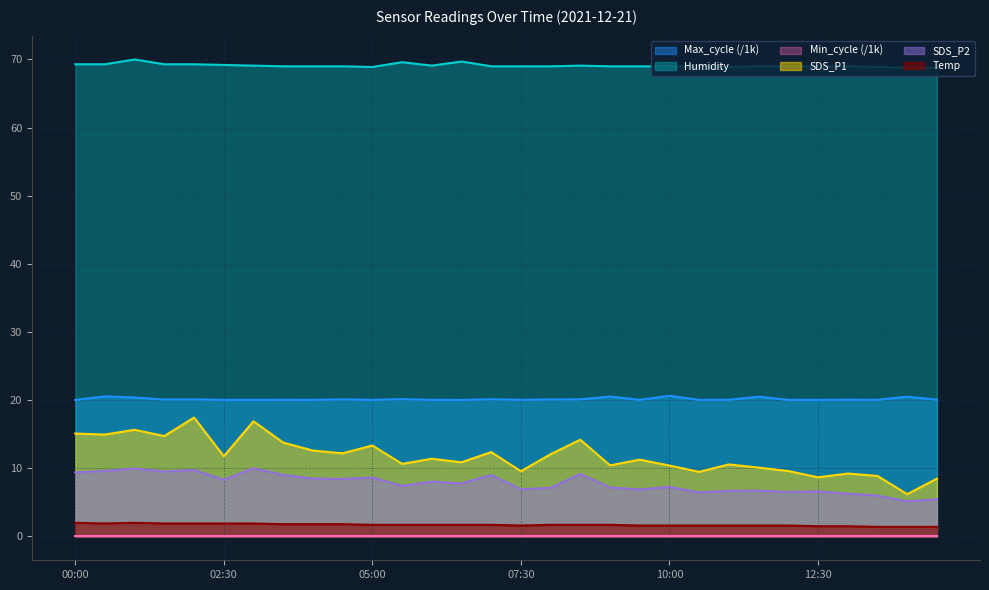

How many lines are shown in the chart?

6